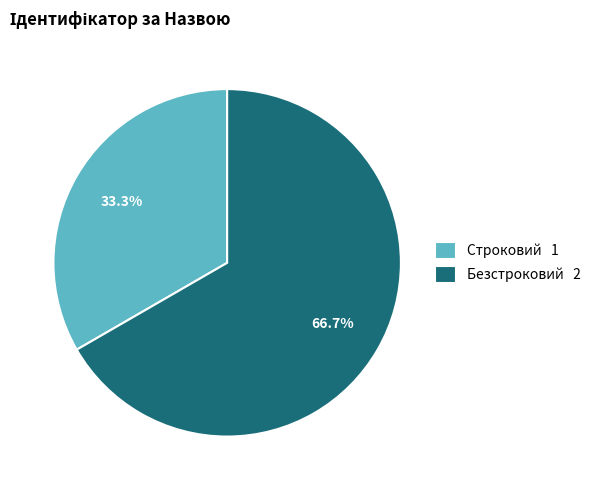

What is the ratio of the value at Строковий to the value at Безстроковий?

0.5